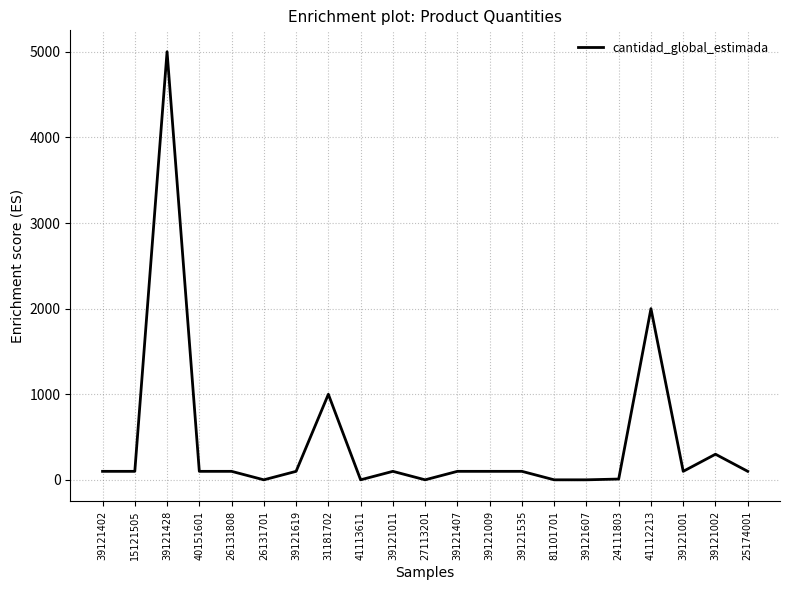

True or false: there are more than 2 points higher than both neighbors.

True